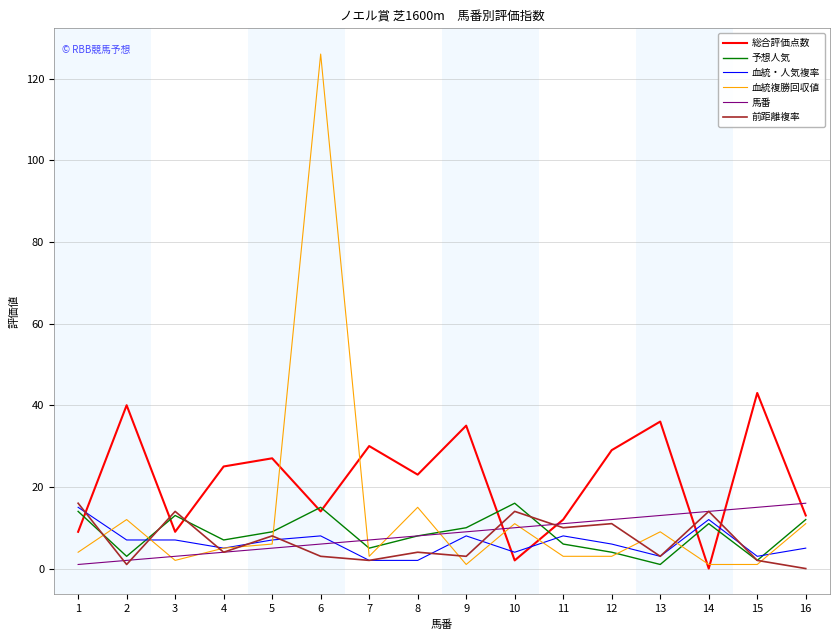

Which series has the largest total across all categories?

総合評価点数